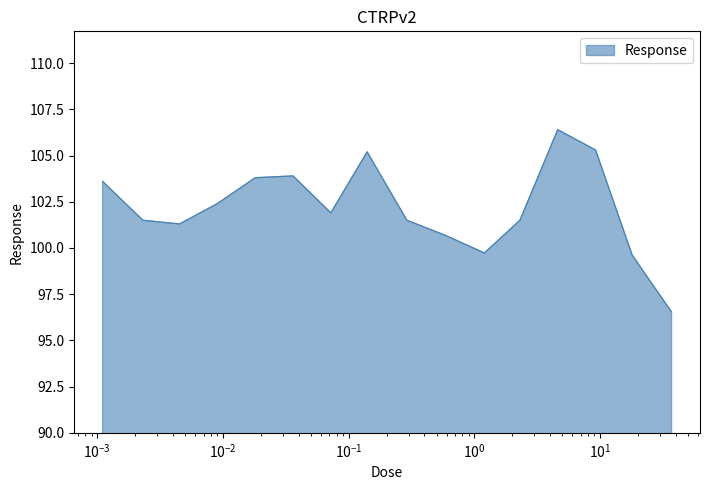

How many series are shown in this chart?

1